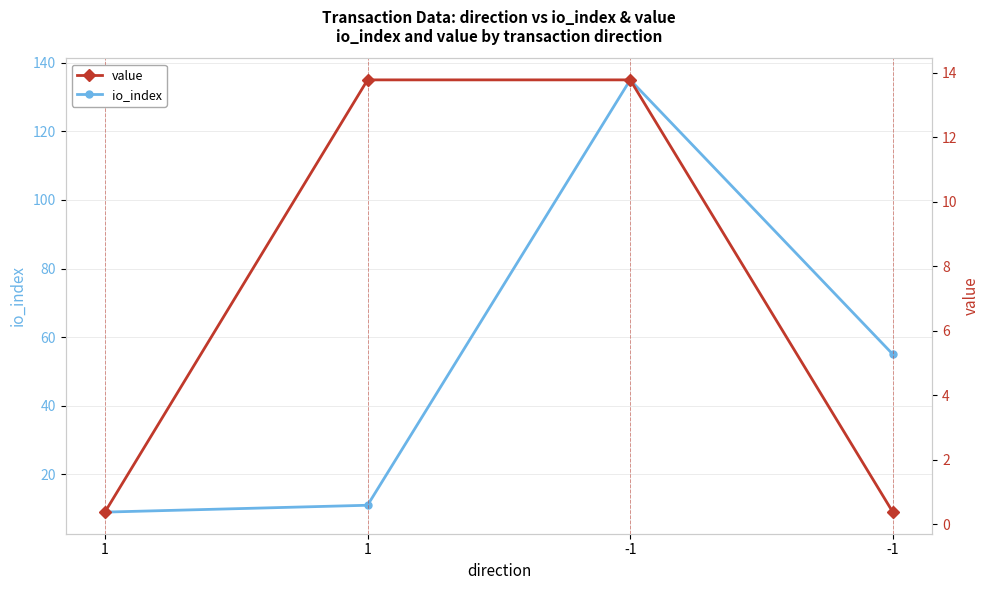

Which series has the largest range (max minus min)?

io_index